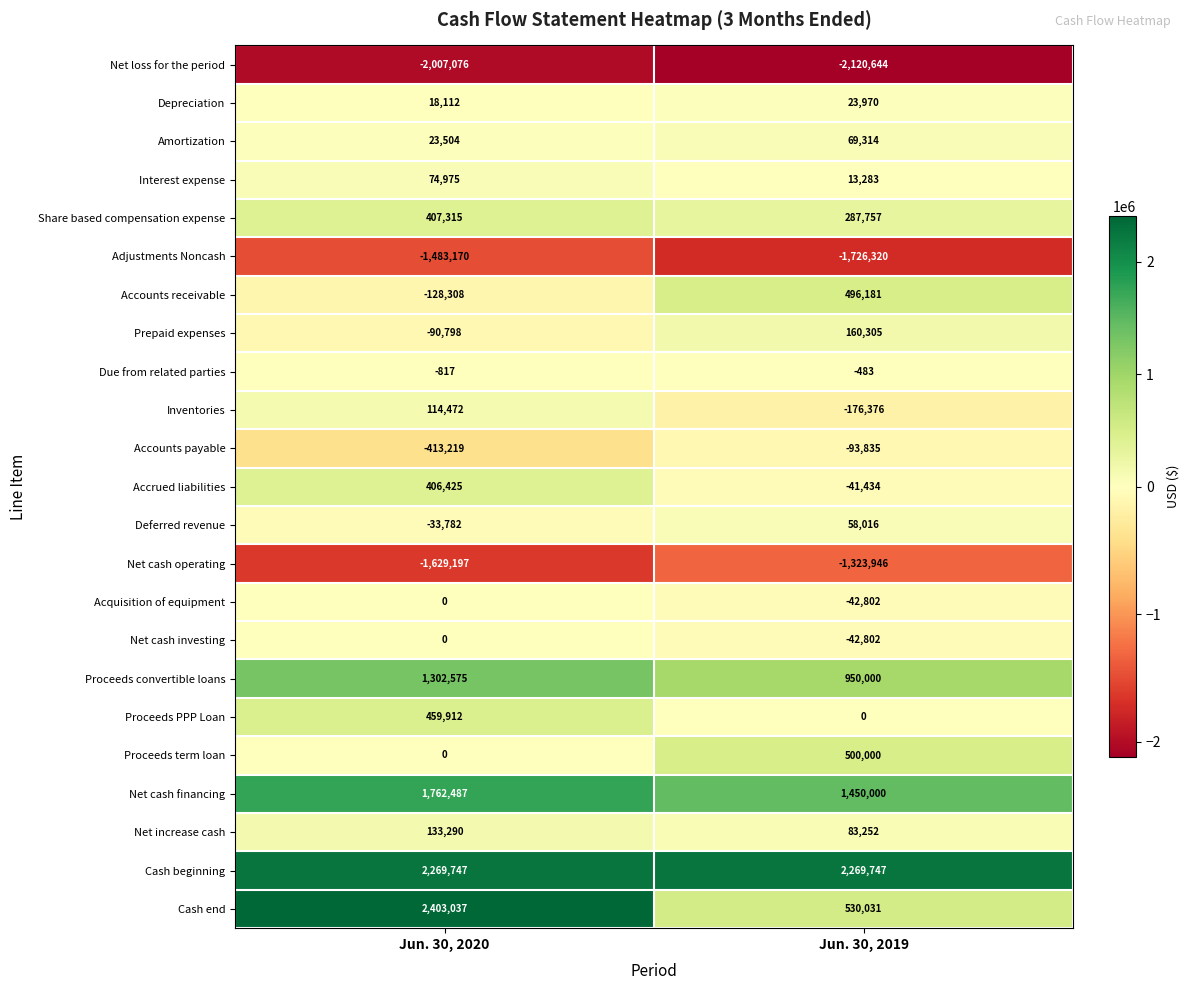

True or false: Inventories has a value of 168491 at Jun. 30, 2020.

False